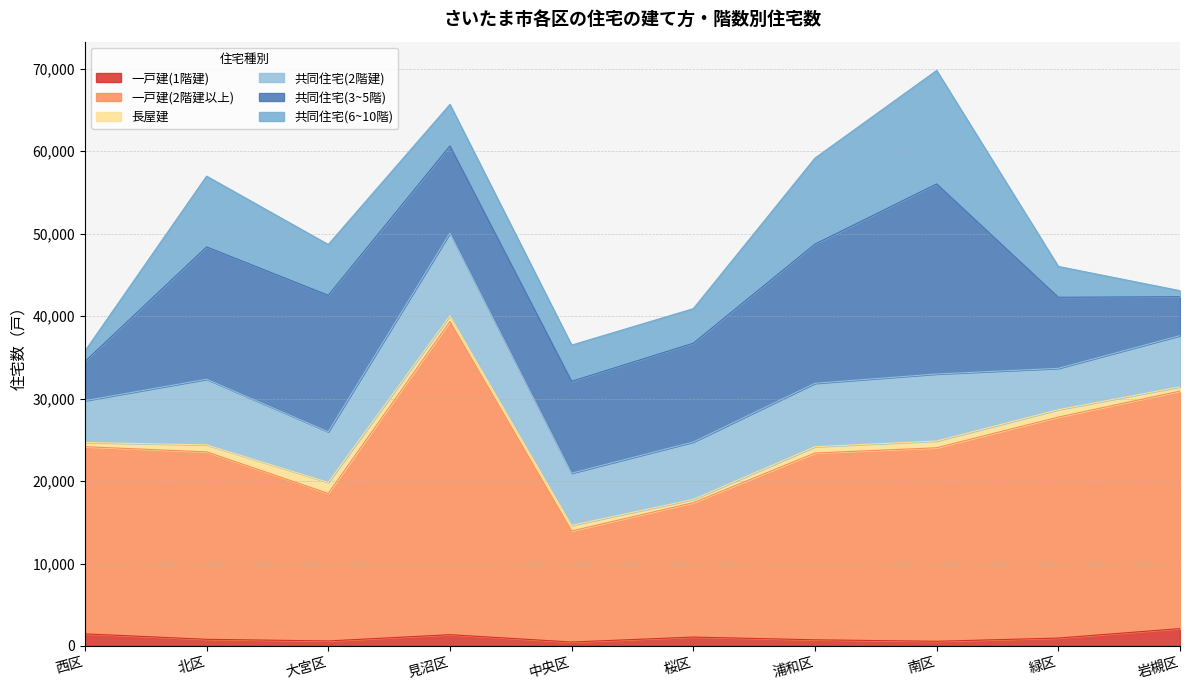

True or false: 一戸建(2階建以上) and 共同住宅(3~5階) intersect in this chart.

False